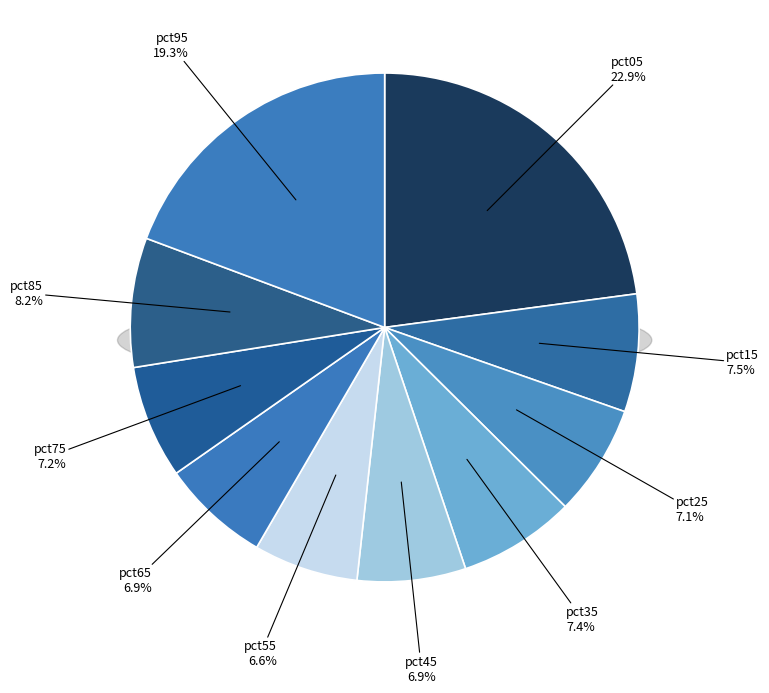

Does pct95 represent more than half of the total?

No